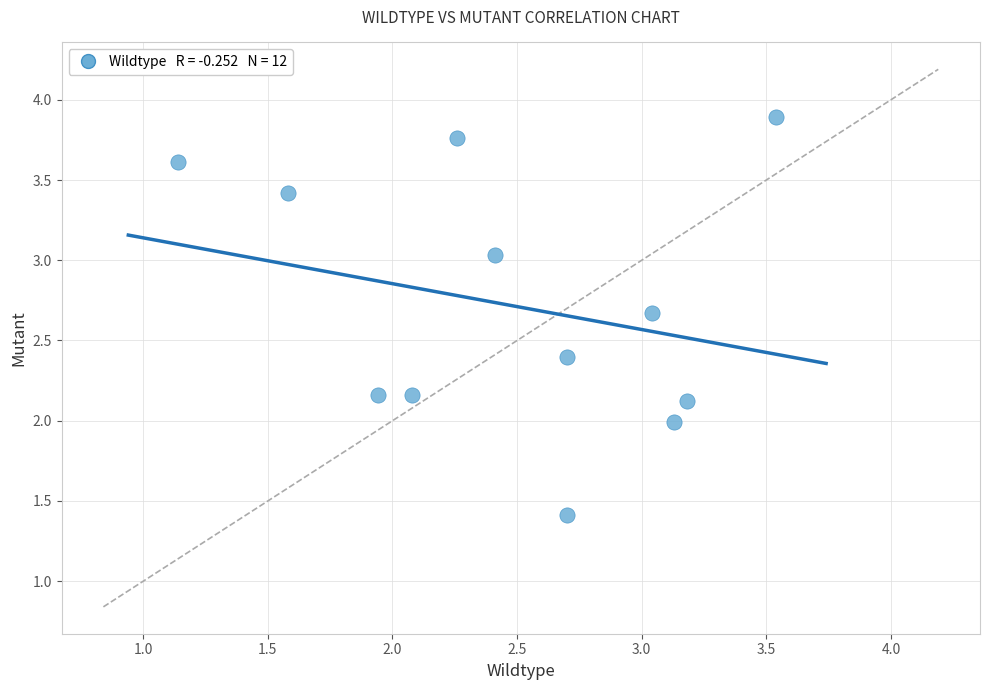

What is the average Y value?

2.7